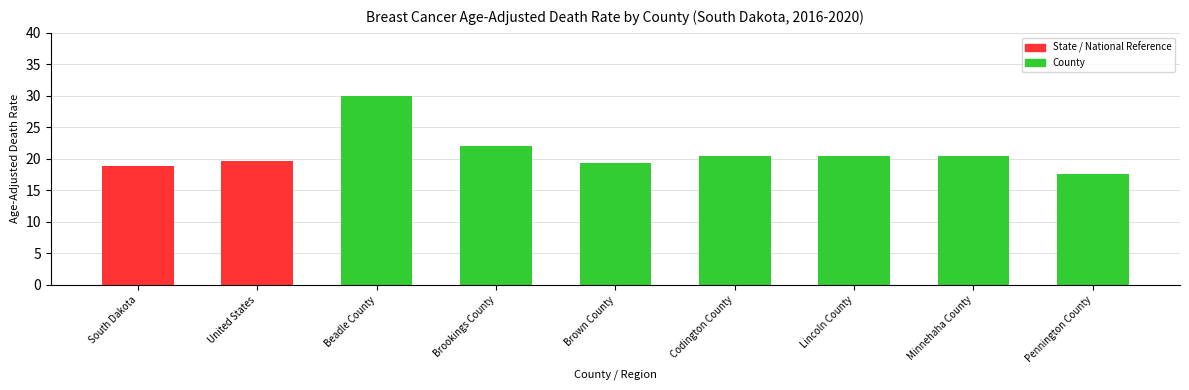

What is the change in value from Lincoln County to Minnehaha County?

-0.1